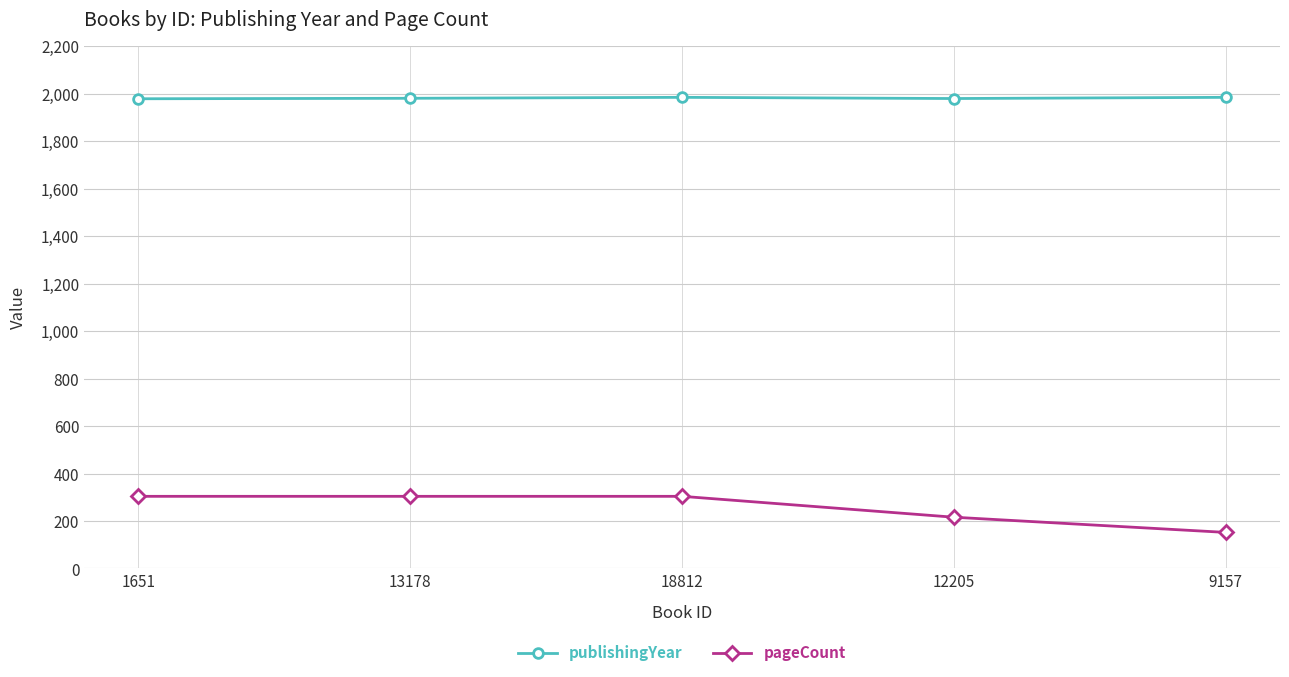

Rank the series by their maximum value, from lowest to highest.

pageCount, publishingYear